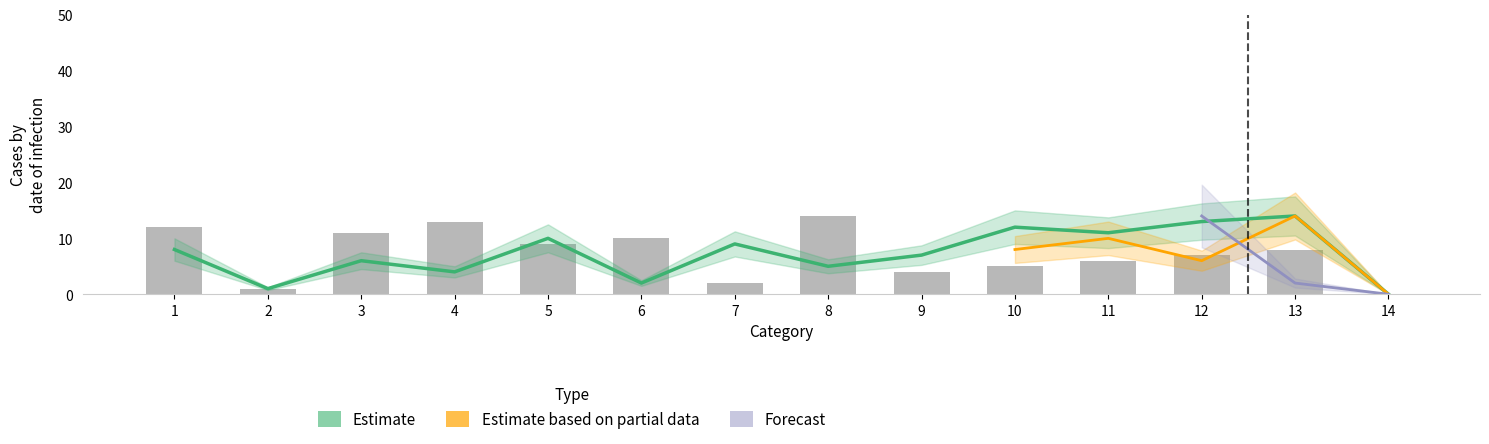

Is it true that col_3_vals equals 13 at 12?

True